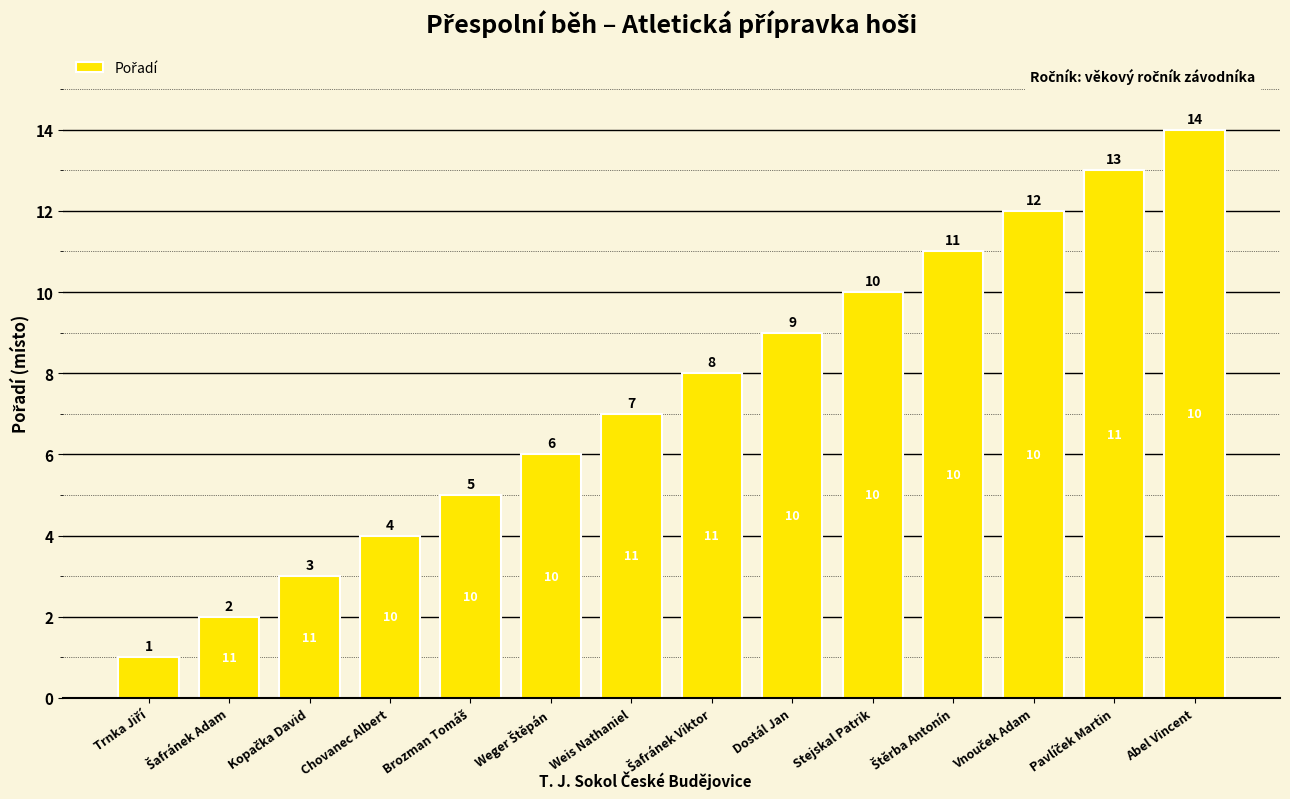

Does the chart contain stacked bars?

No